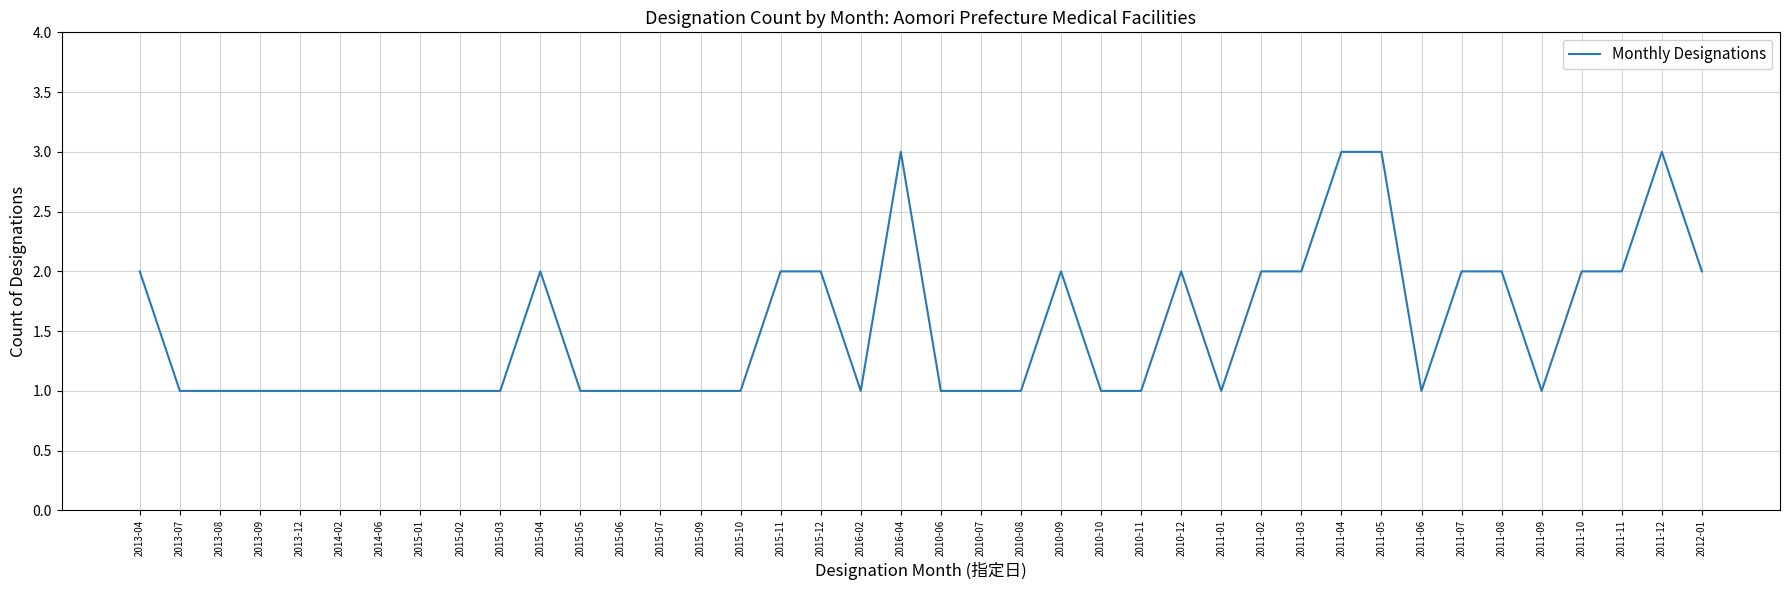

What is the minimum value shown in the chart?

1